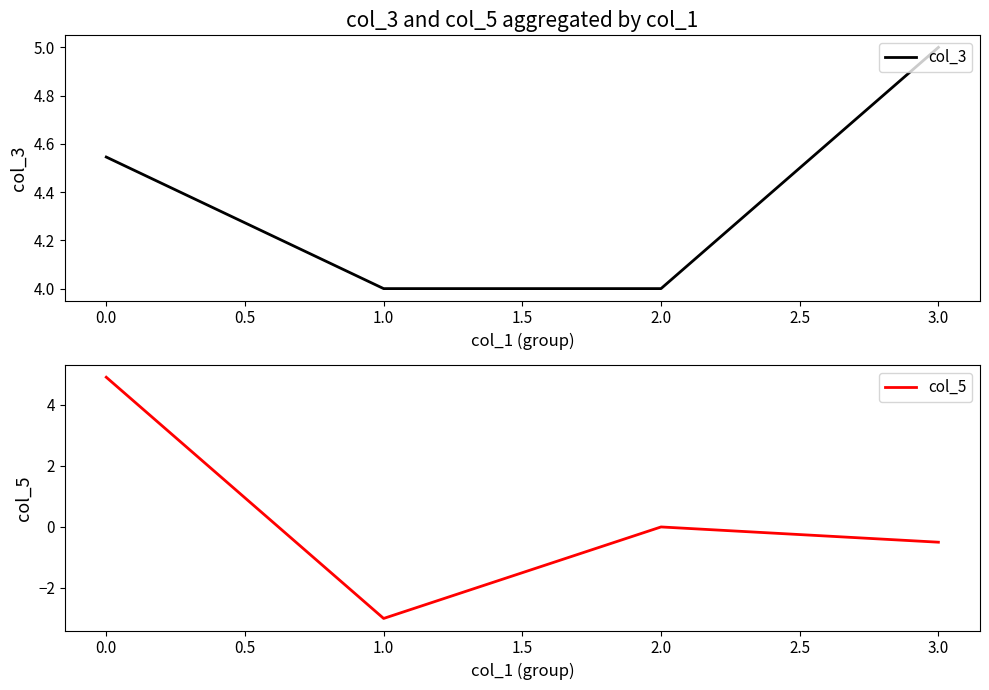

Which series has the largest range (max minus min)?

col_5